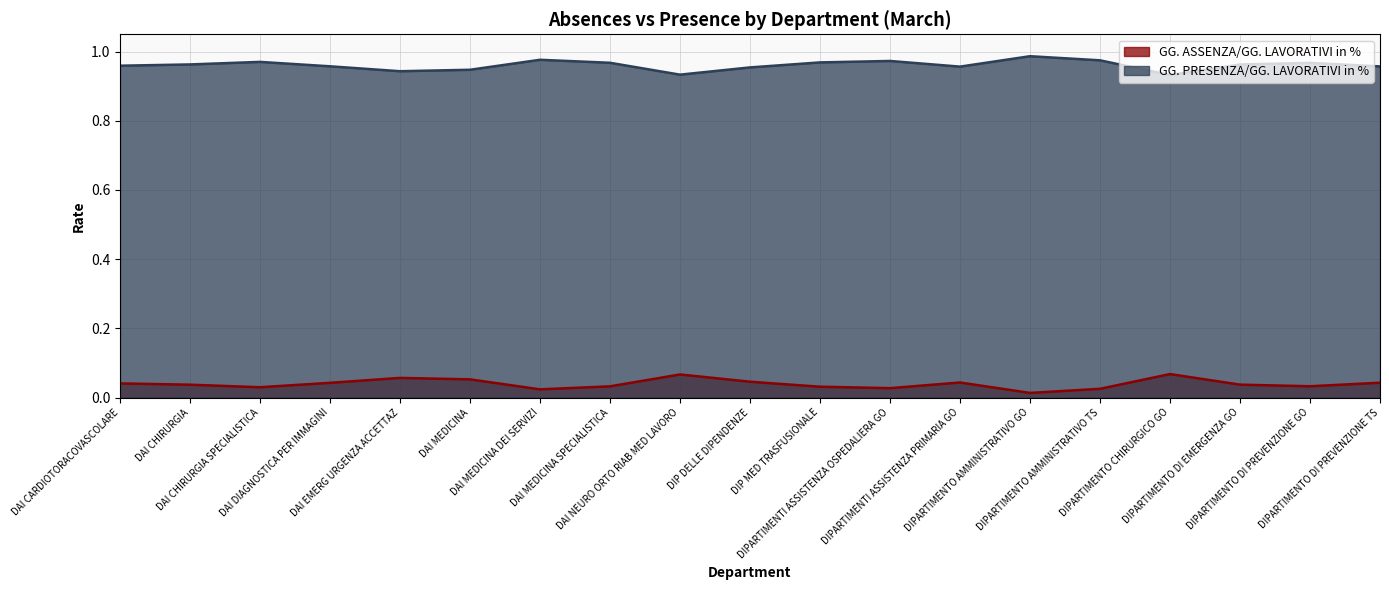

What is the highest value of the GG. ASSENZA/GG. LAVORATIVI in % series?

0.1